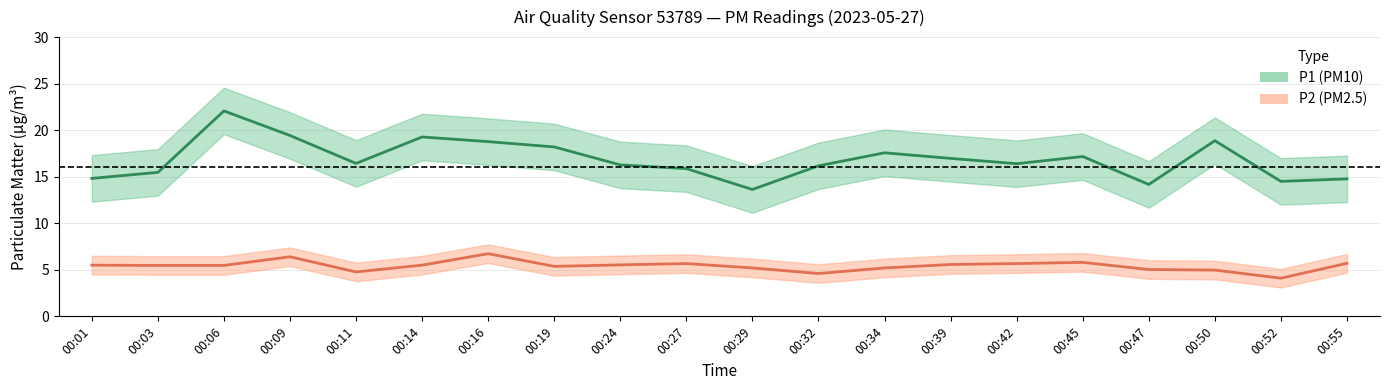

Is this an area chart (filled region under the line)?

No